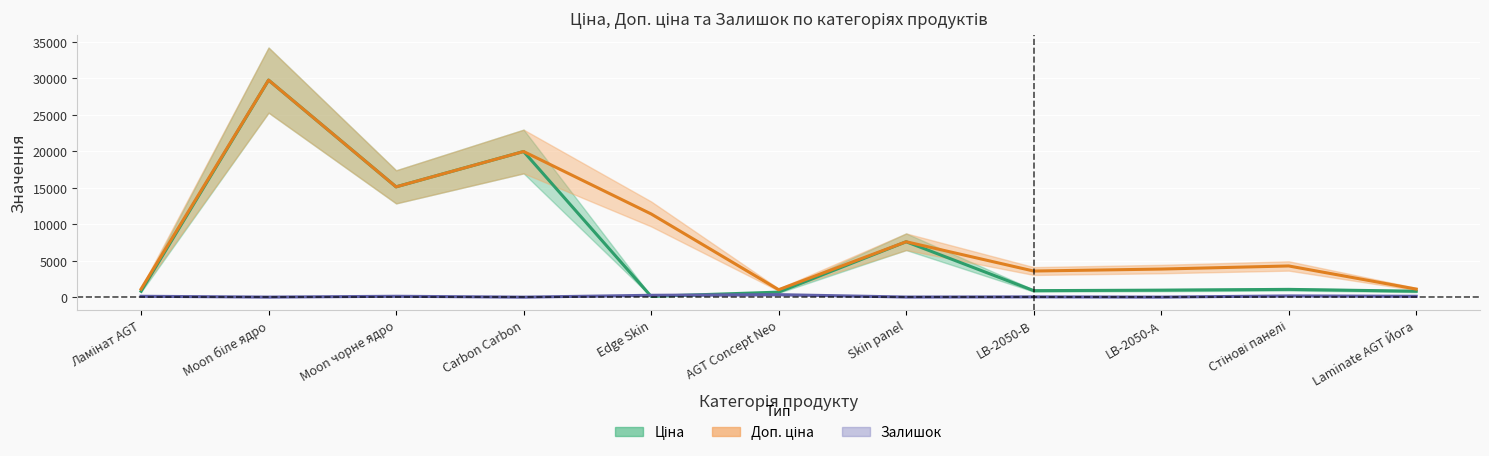

What is the difference between the maximum and minimum values in the Доп. ціна series?

28722.6